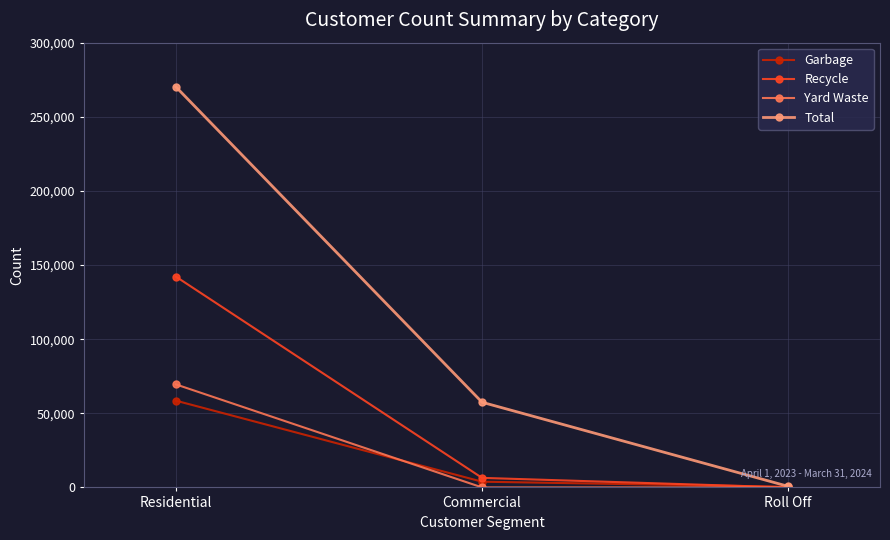

Which series changed the most between Residential and Roll Off?

Total